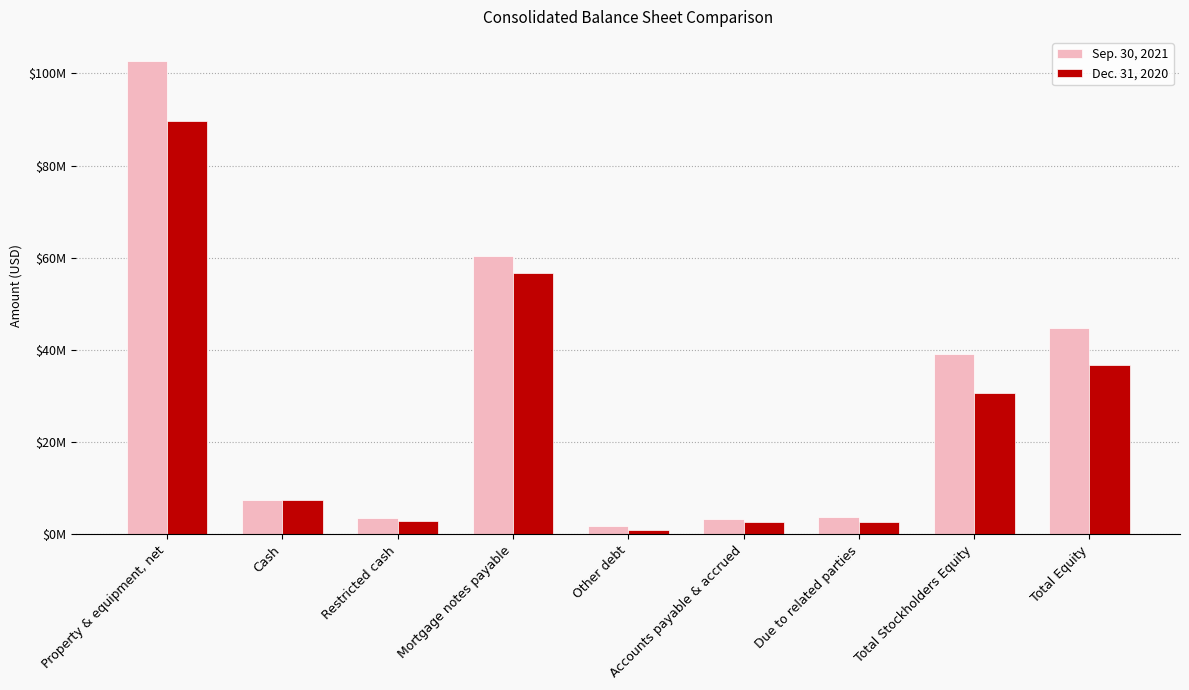

Does the chart contain any negative values?

No